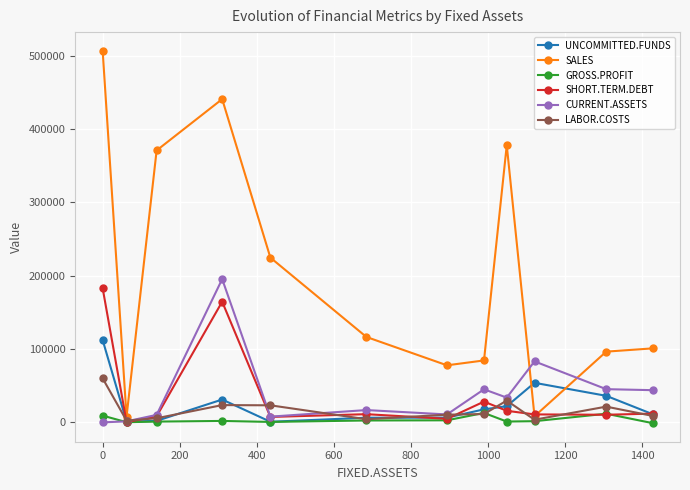

How many interior local valleys does the SALES series have?

3